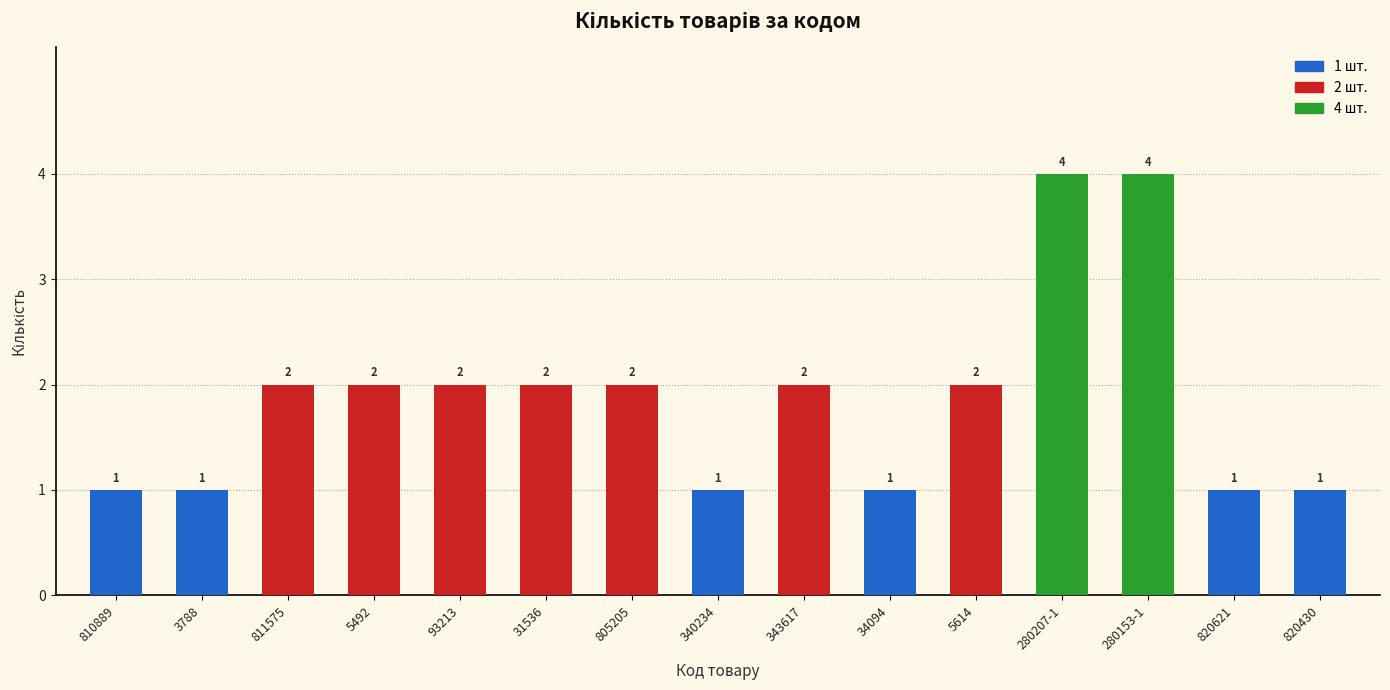

How many distinct data groups are displayed?

1